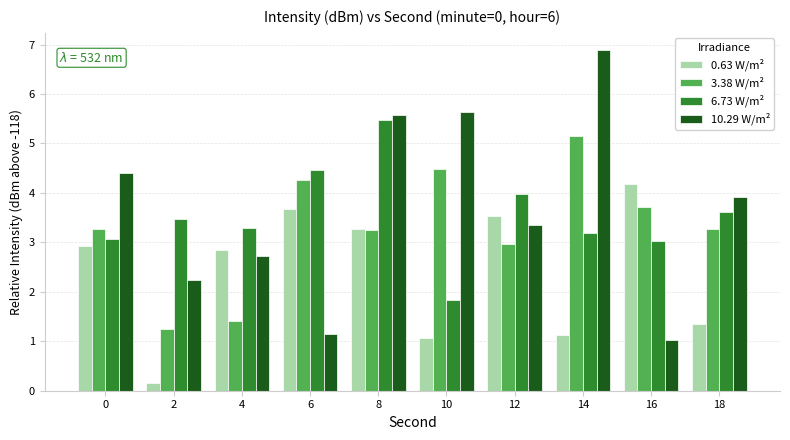

Between 4 and 6, which series saw the biggest shift?

3.38 W/m²